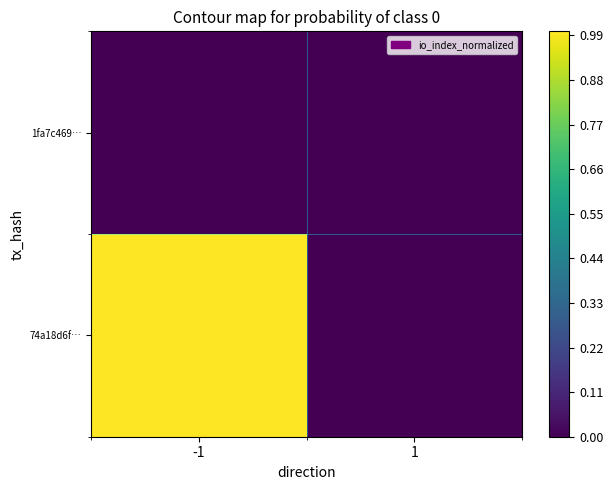

Which series has the widest spread of values?

74a18d6f…